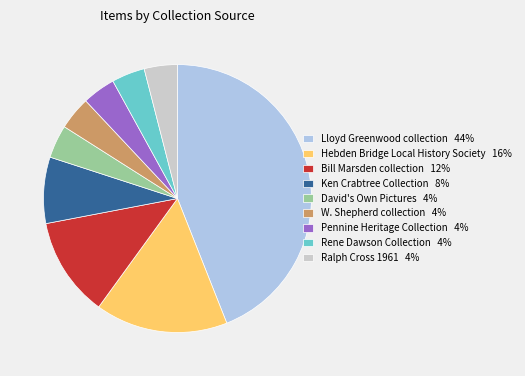

True or false: Bill Marsden collection 12% accounts for 12% of the total.

True